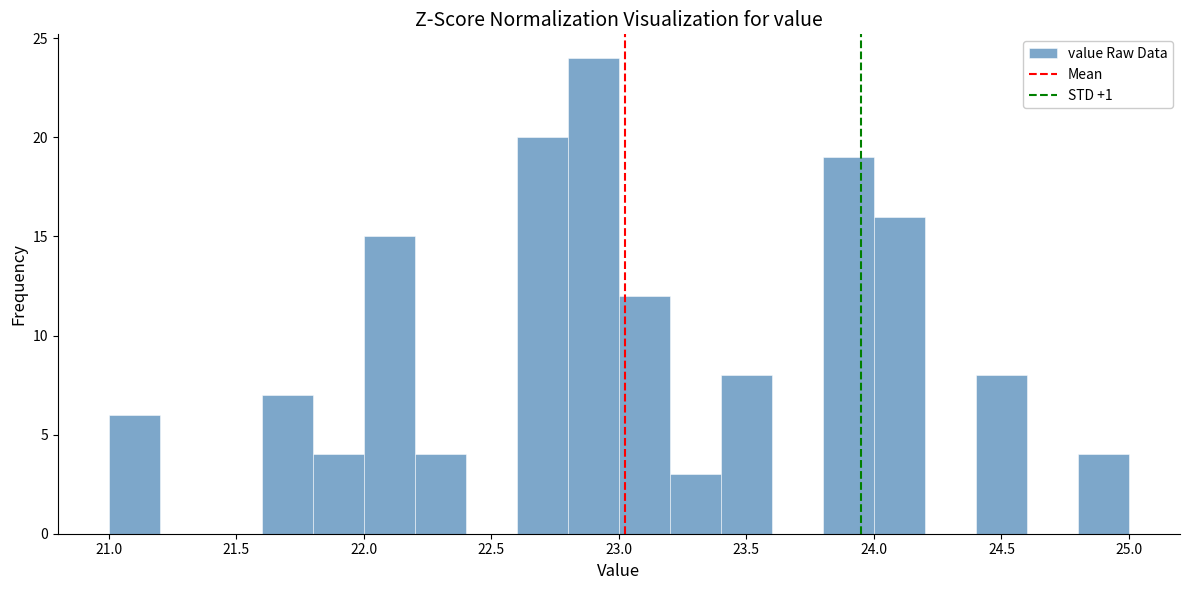

Over which range of the x-axis is the bar tallest?

22.8 to 23.0